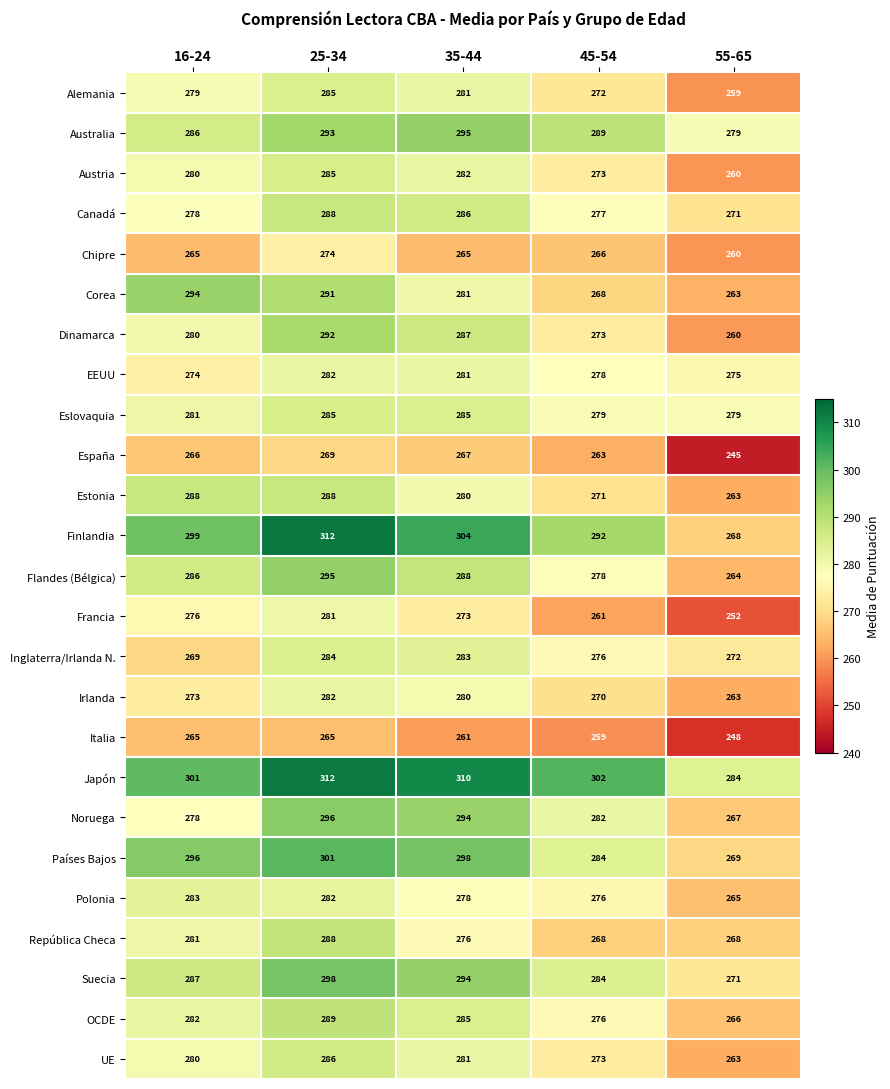

True or false: Noruega has a value of 428 at 55-65.

False